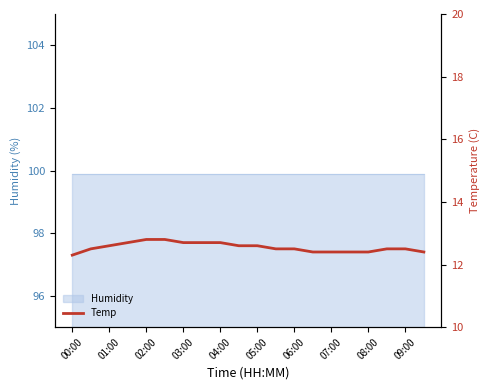

Which category has the lowest value across all series?

00:00